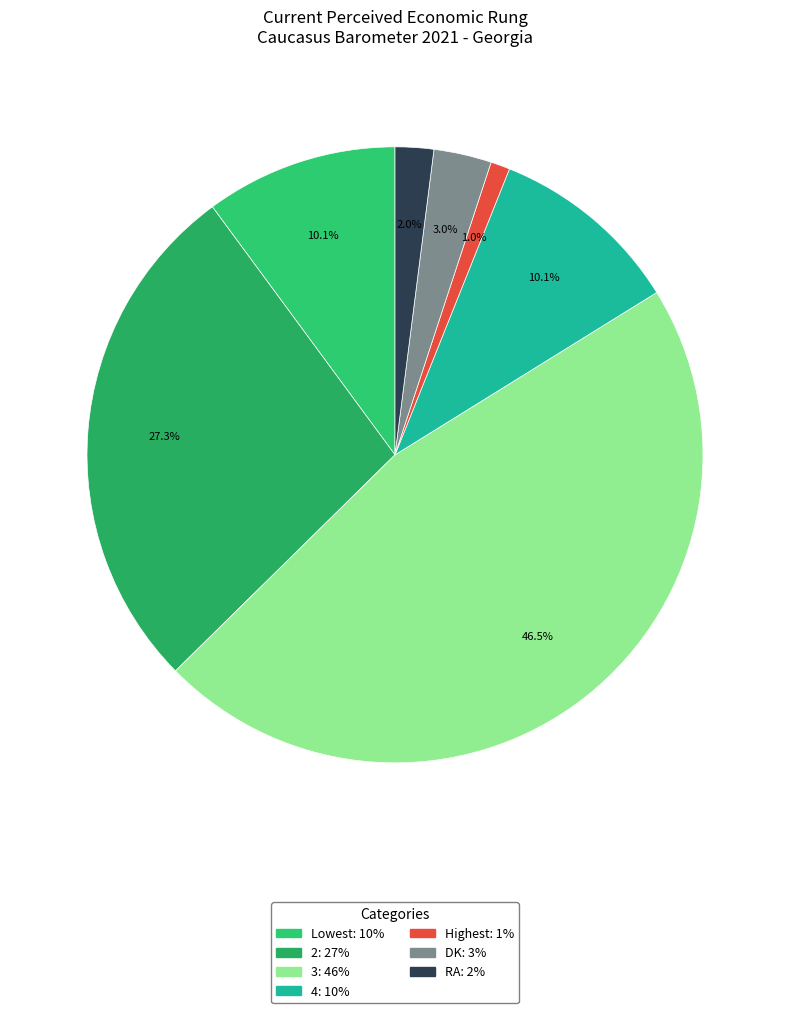

Do Lowest and RA together represent more than half of the pie?

No